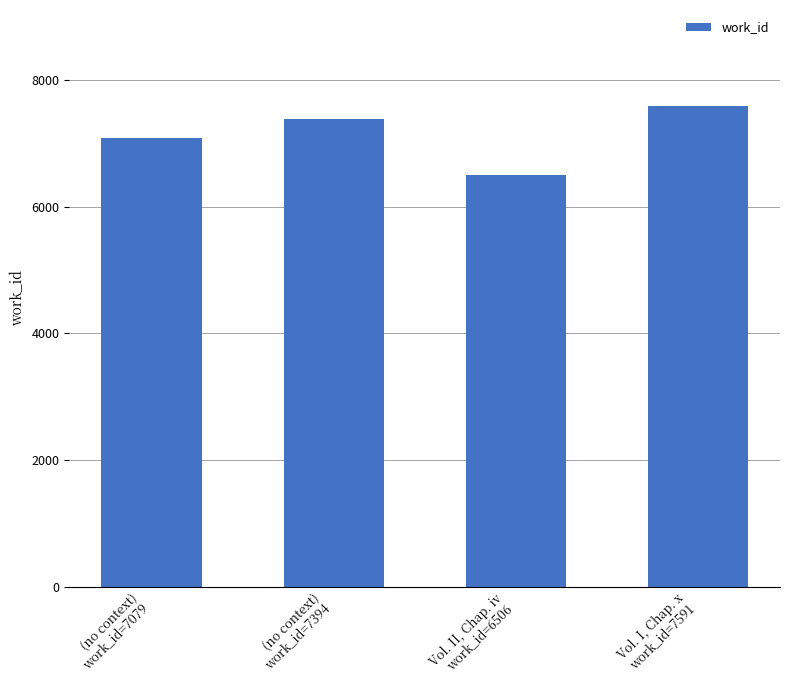

How many series are shown in this chart?

1